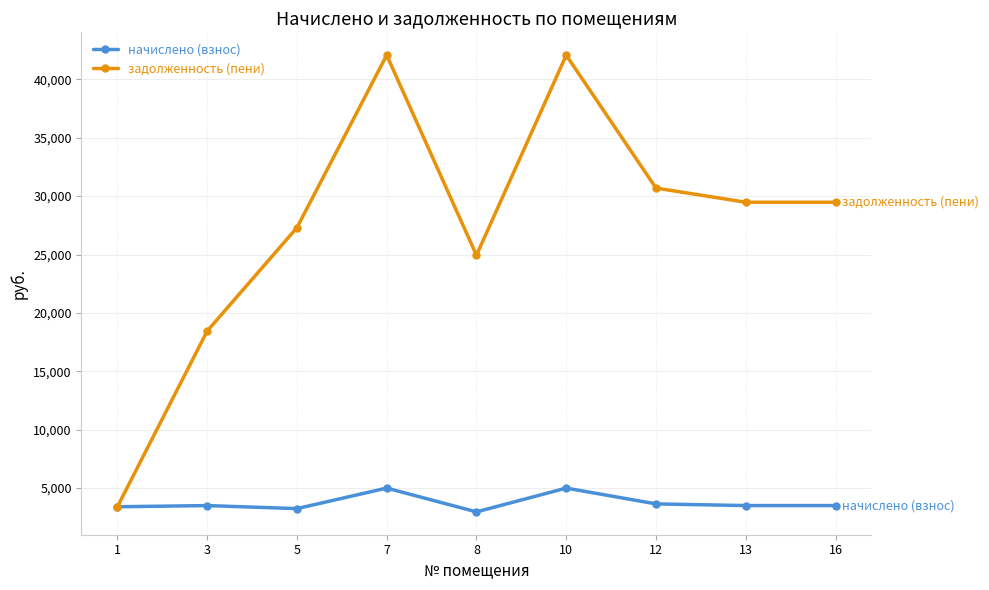

What is the approximate value of задолженность (пени) at 16?

29477.2